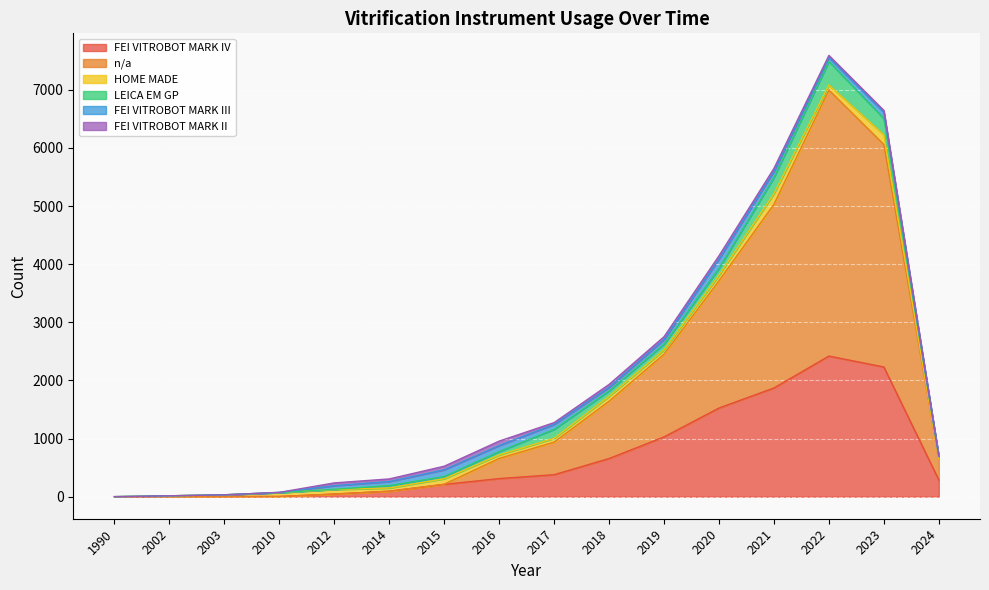

Which category has the highest value in the HOME MADE series?

2021